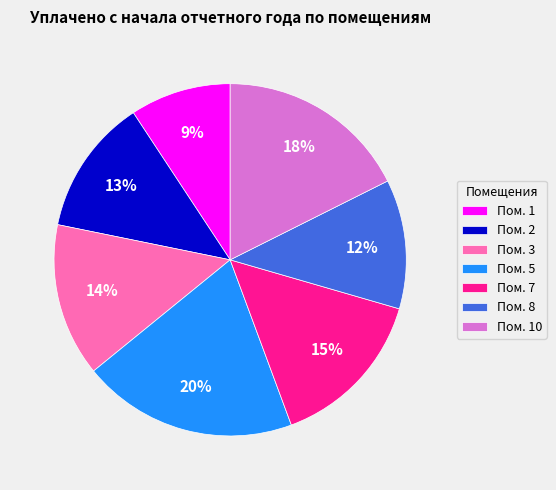

Which slice is the smallest?

Пом. 1